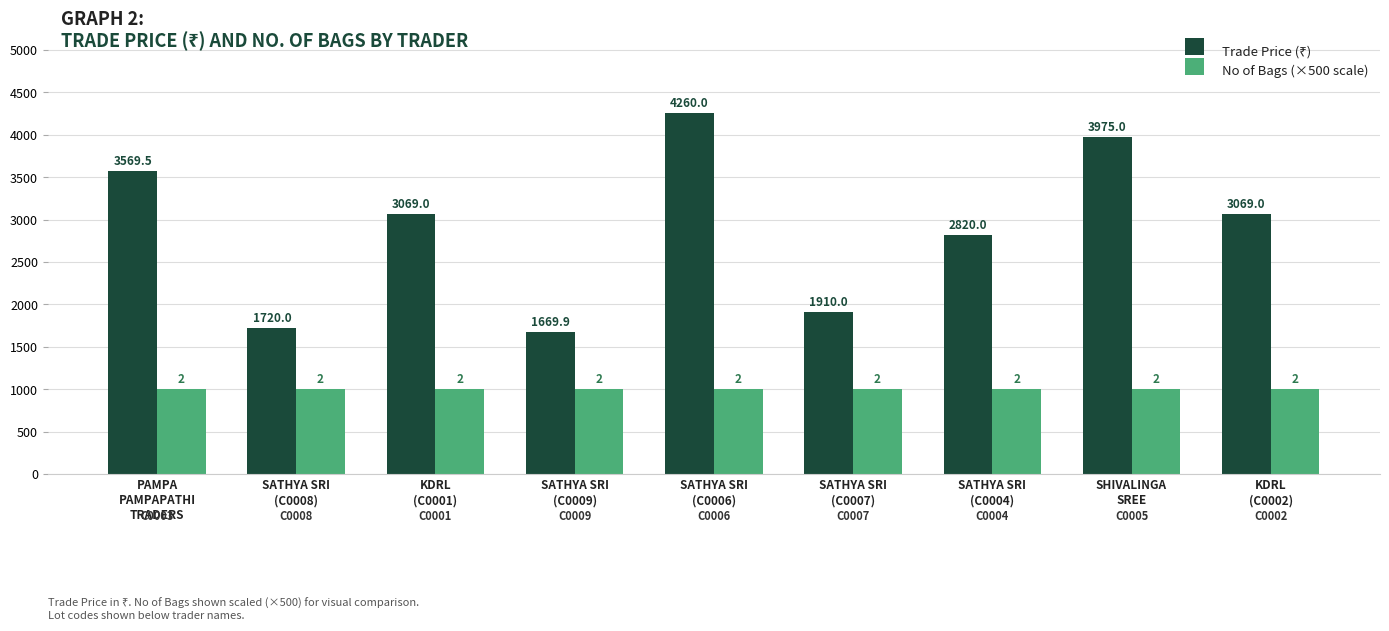

What is the sum of all No of Bags (×500 scale) values?

9000.0